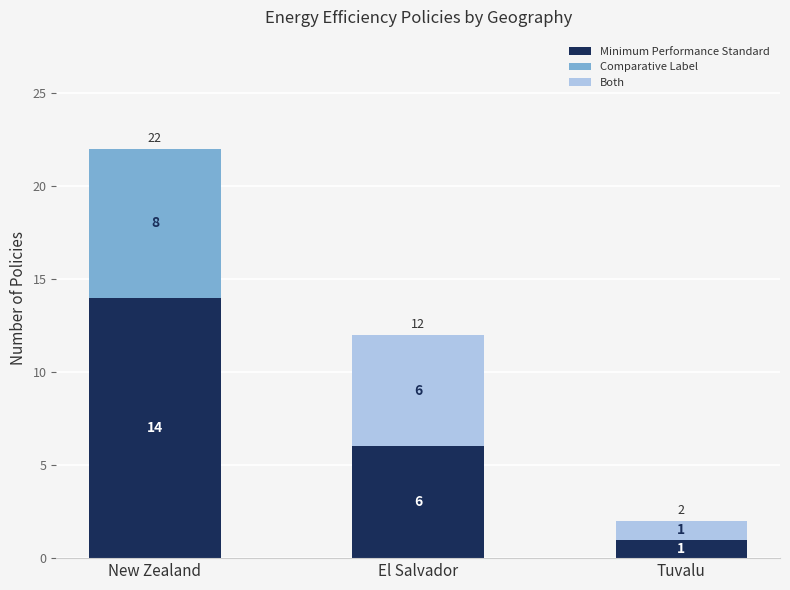

What is the total value across all series at New Zealand?

22